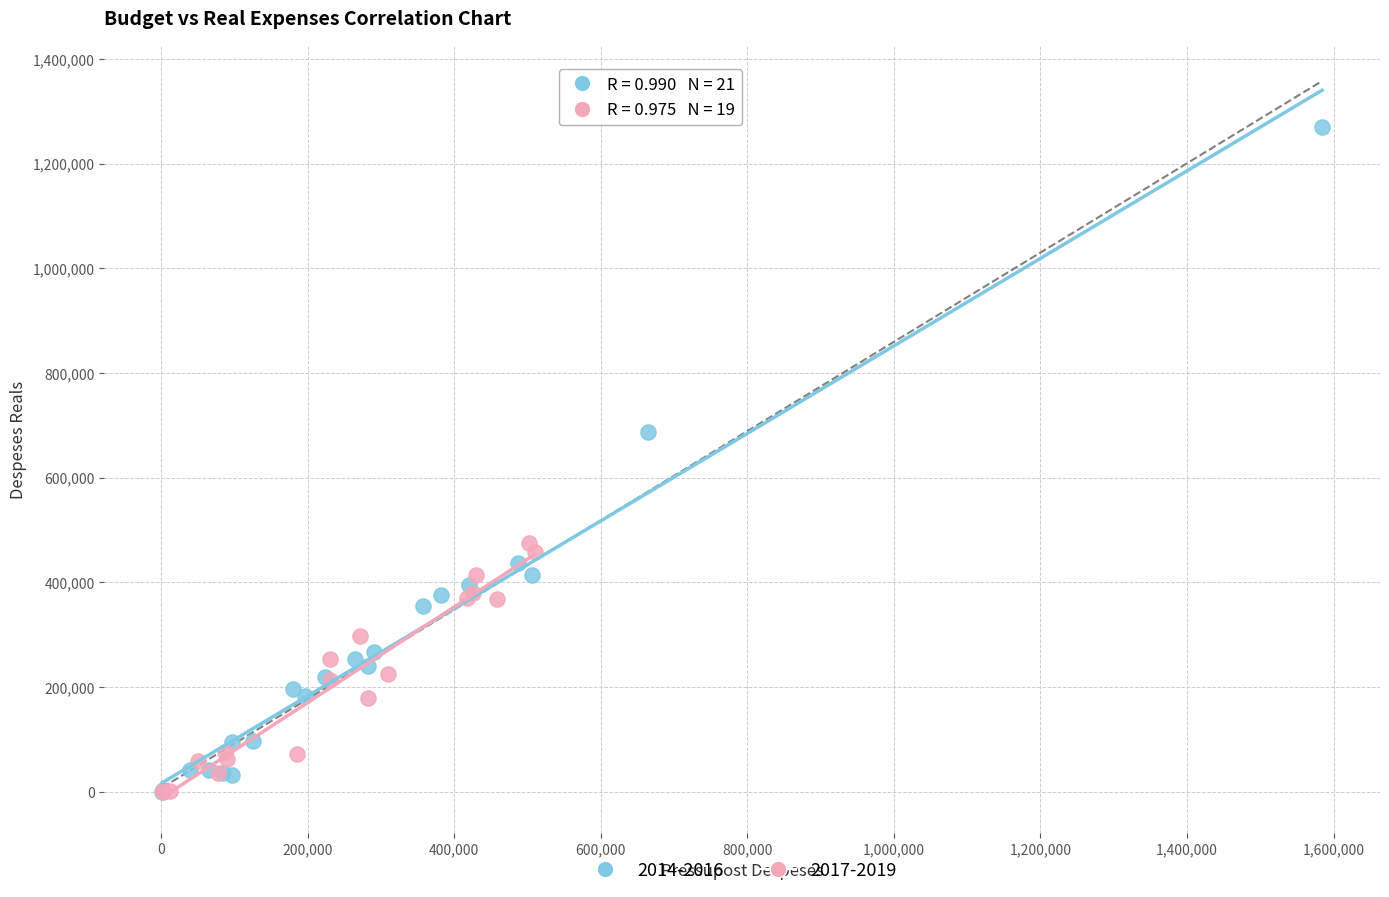

Which series has the largest Y range (max minus min)?

2014-2016